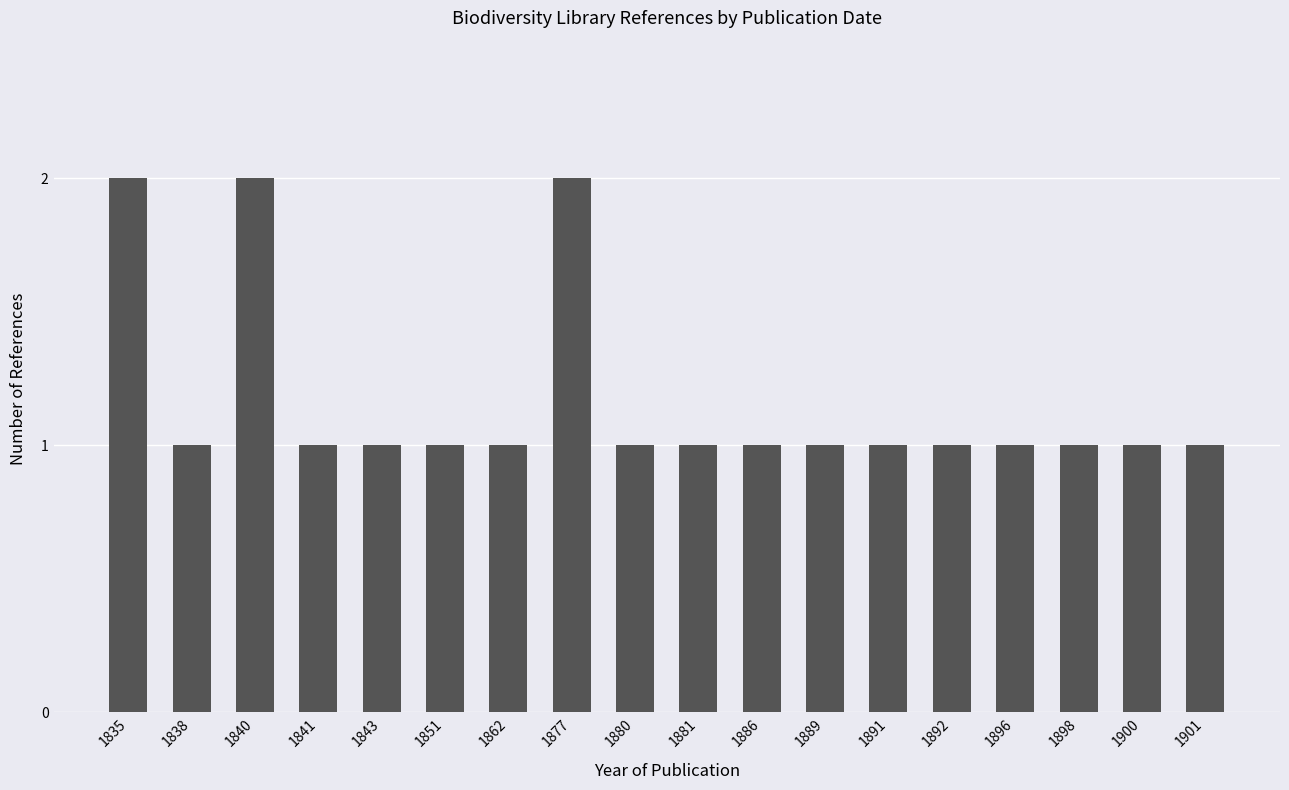

What is the greatest value displayed?

2